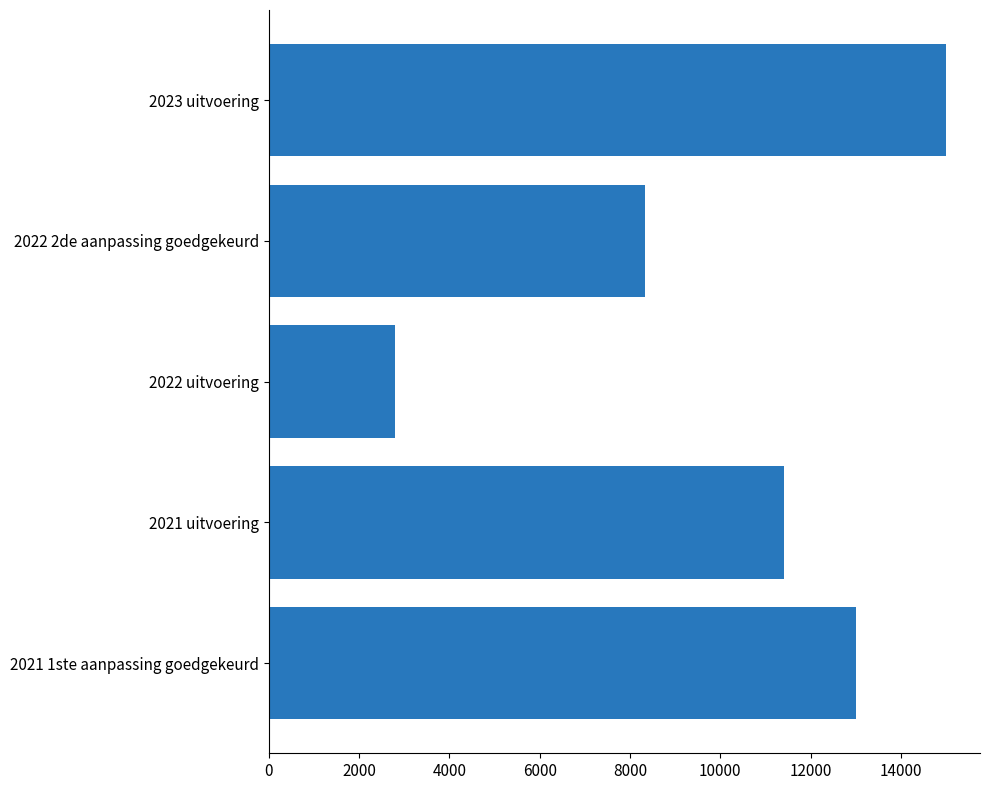

What is the value of the 5th bar from the top?

13000